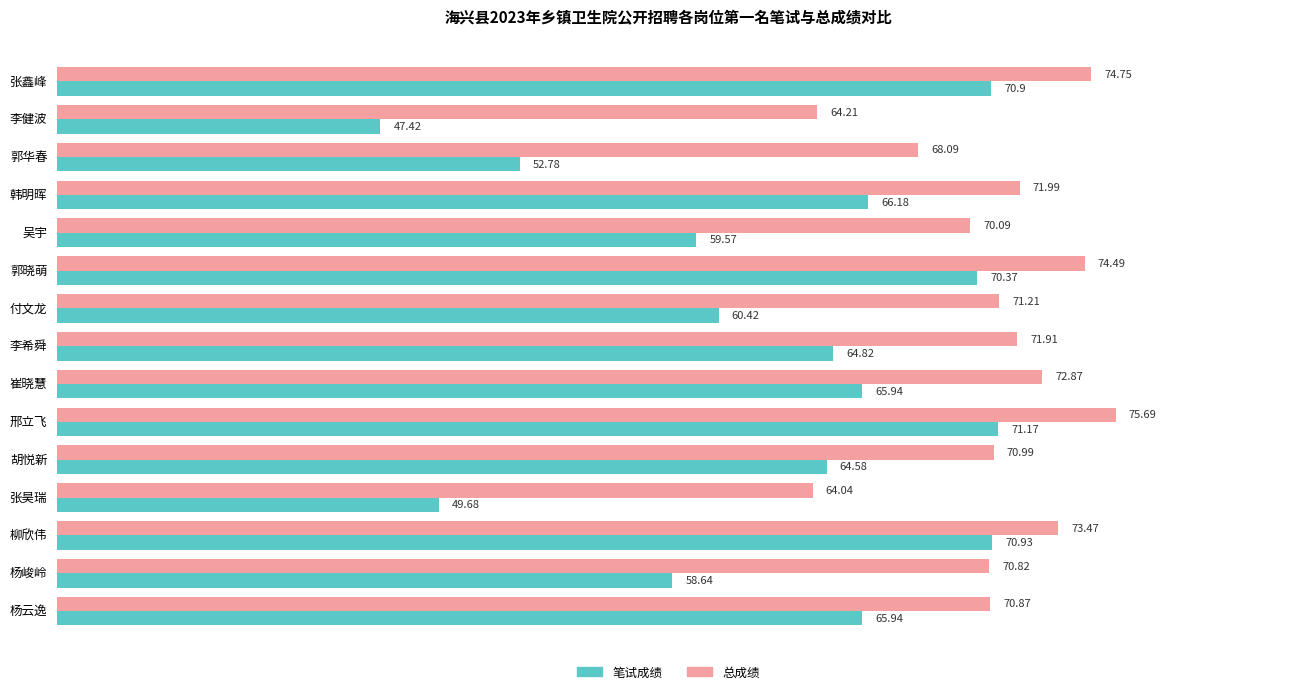

At how many categories does at least one series exceed 74?

3